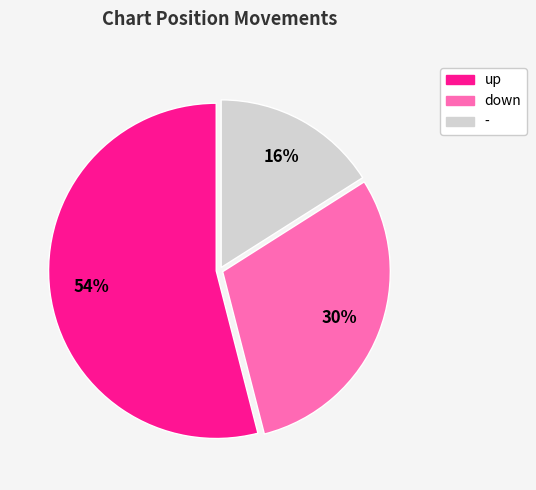

Which category accounts for the majority?

up